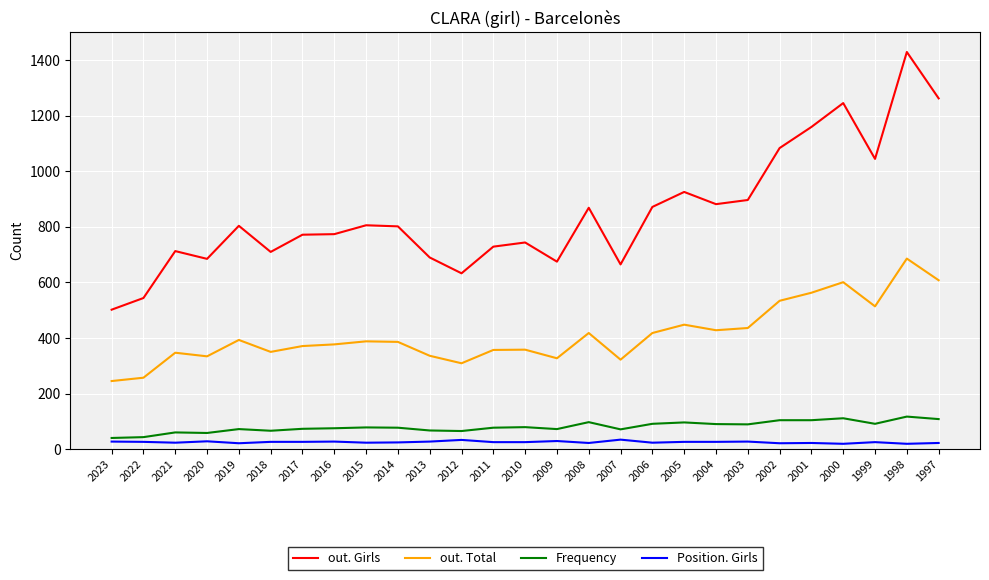

List the series in order of their peak value, highest first.

out. Girls, out. Total, Frequency, Position. Girls